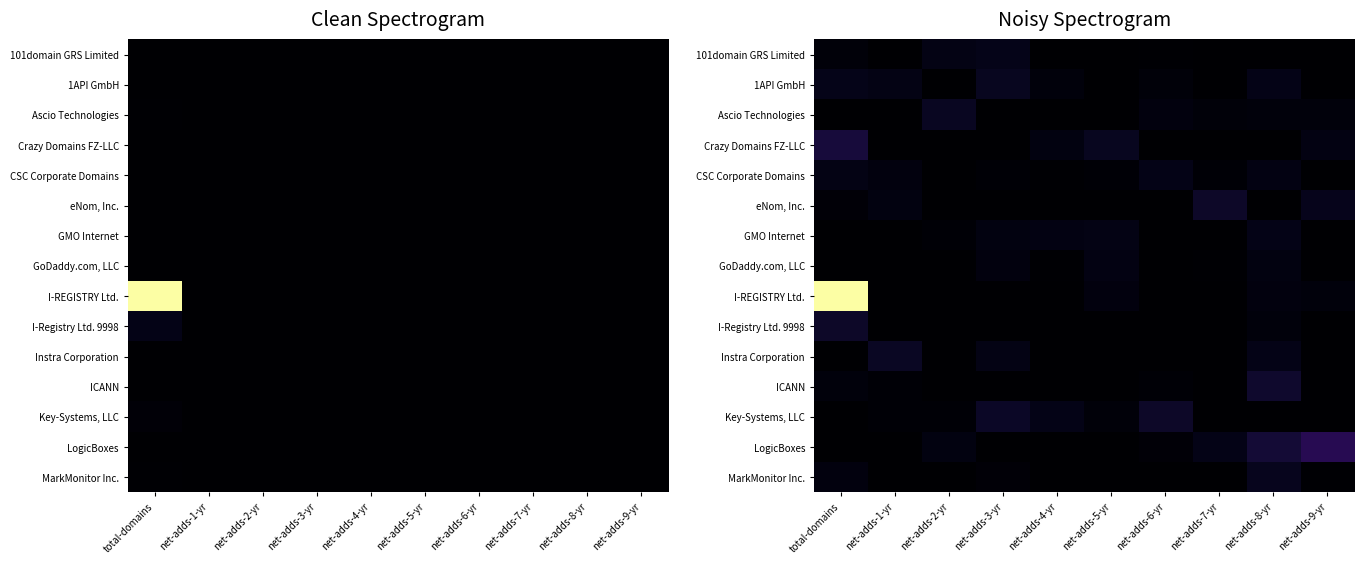

Is the value of CSC Corporate Domains at net-adds-9-yr greater than the value of GMO Internet at net-adds-5-yr?

No